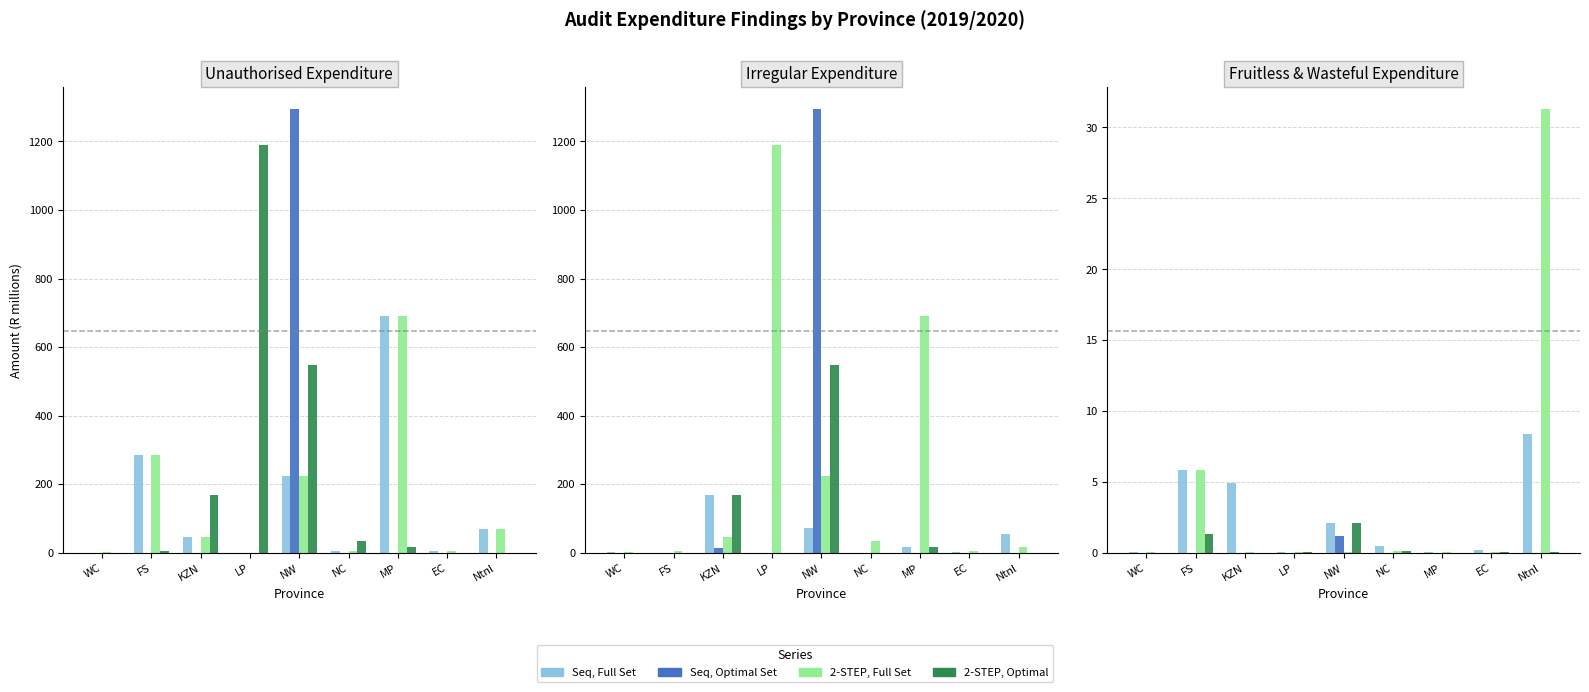

What is the total value across all series at KZN?

4.9